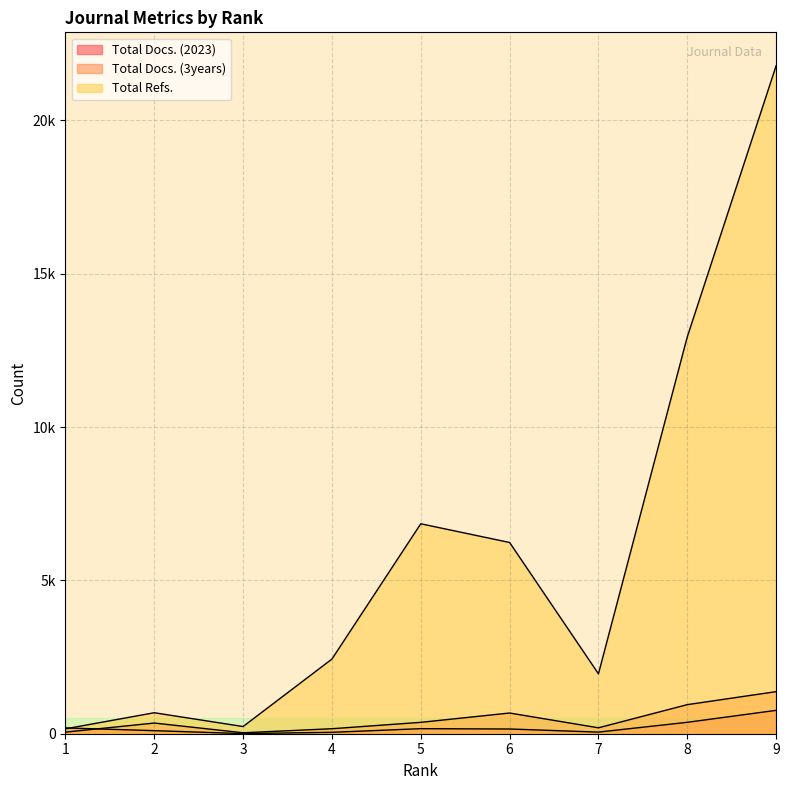

Reading left to right, what are all the values shown in this chart?

Total Docs. (2023): 1=189	2=100	3=4	4=46	5=165	6=154	7=53	8=372	9=762
Total Docs. (3years): 1=52	2=348	3=31	4=163	5=371	6=675	7=193	8=948	9=1372
Total Refs.: 1=159	2=684	3=234	4=2434	5=6845	6=6235	7=1953	8=12940	9=21779